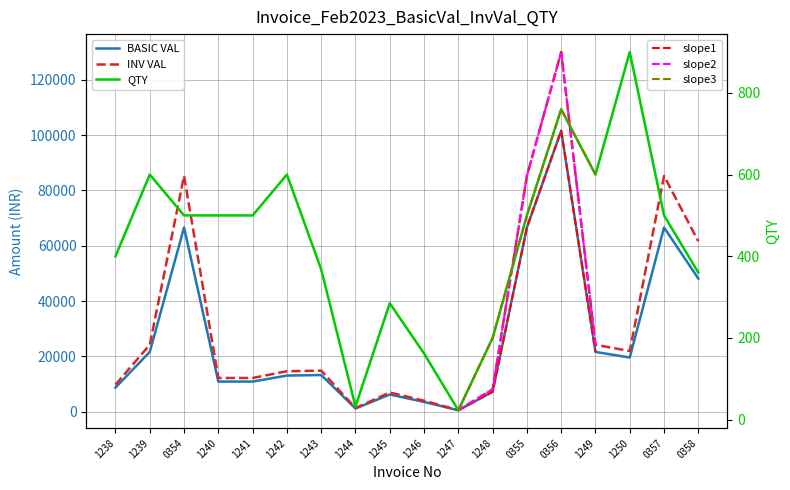

What value does the BASIC VAL series have at 1245?

6198.8